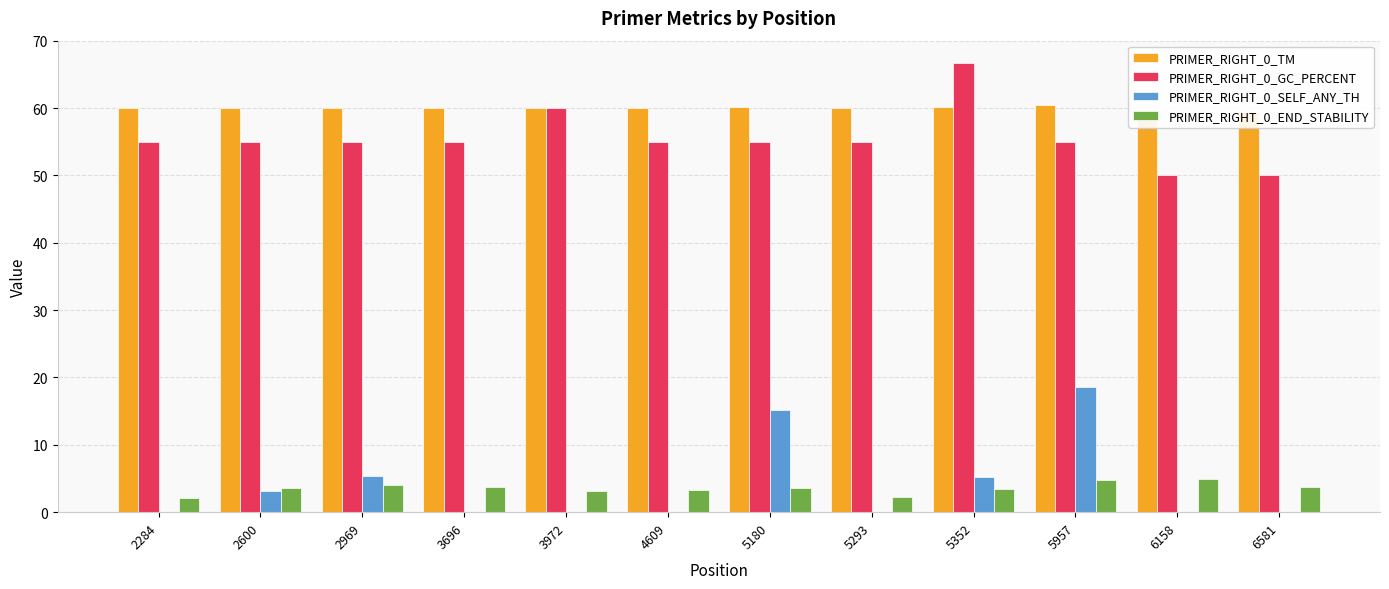

What is the total value across all series at 3972?

123.2